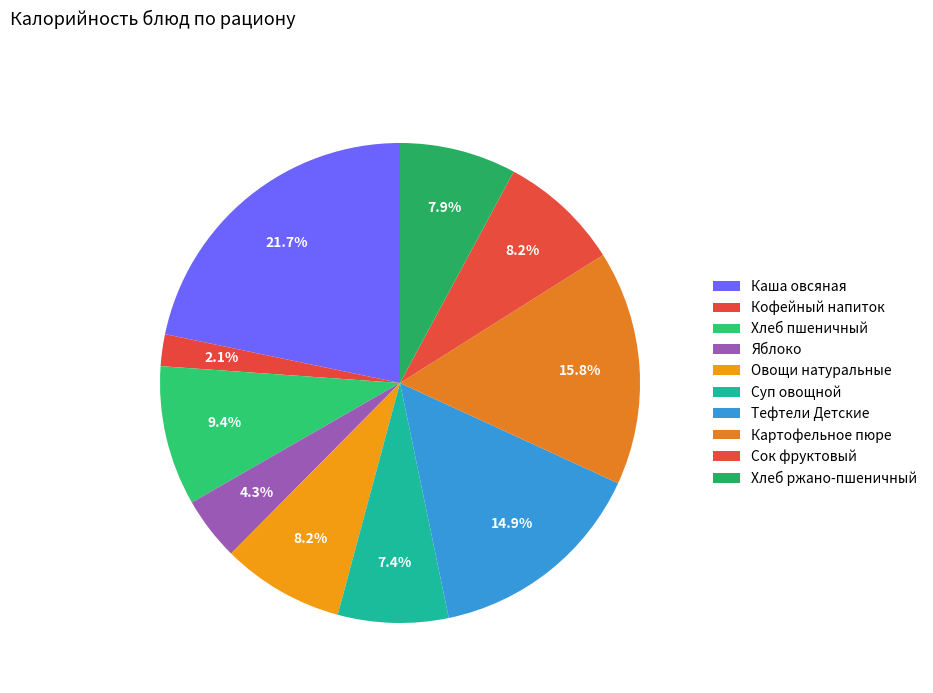

Does Хлеб ржано-пшеничный account for over 50% of the chart?

No